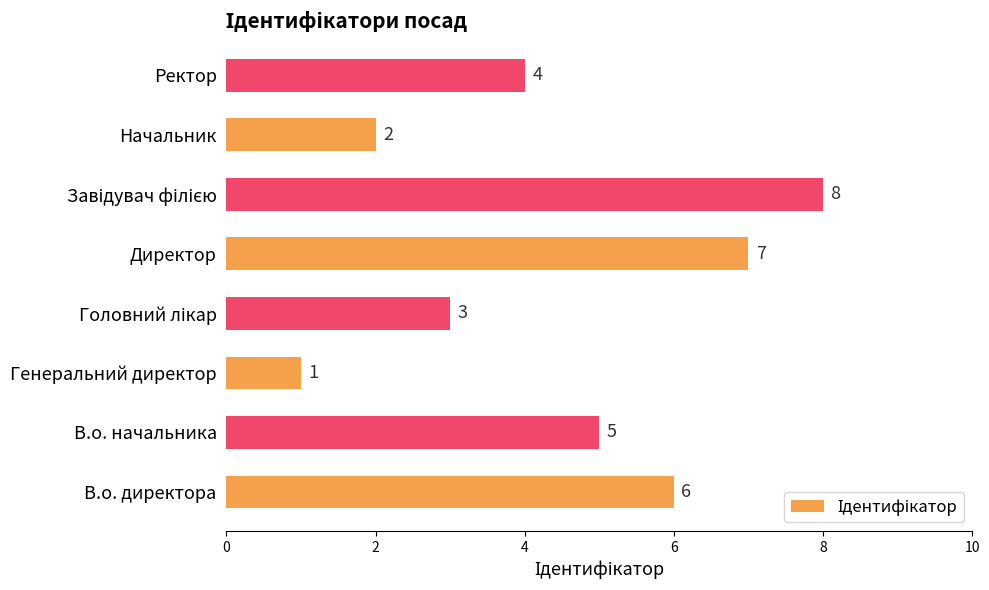

Reading top to bottom, what are all the values shown in this chart?

4	2	8	7	3	1	5	6